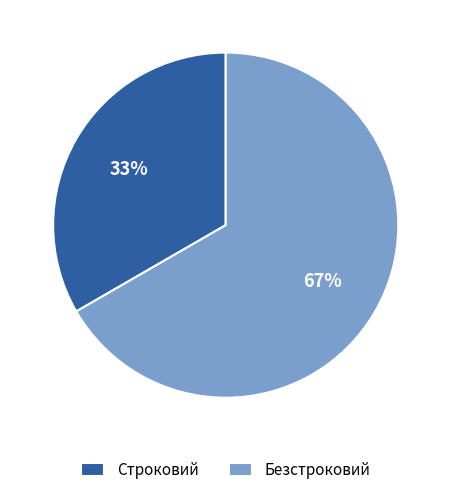

To the nearest percent, what percentage of the pie is Безстроковий?

67%